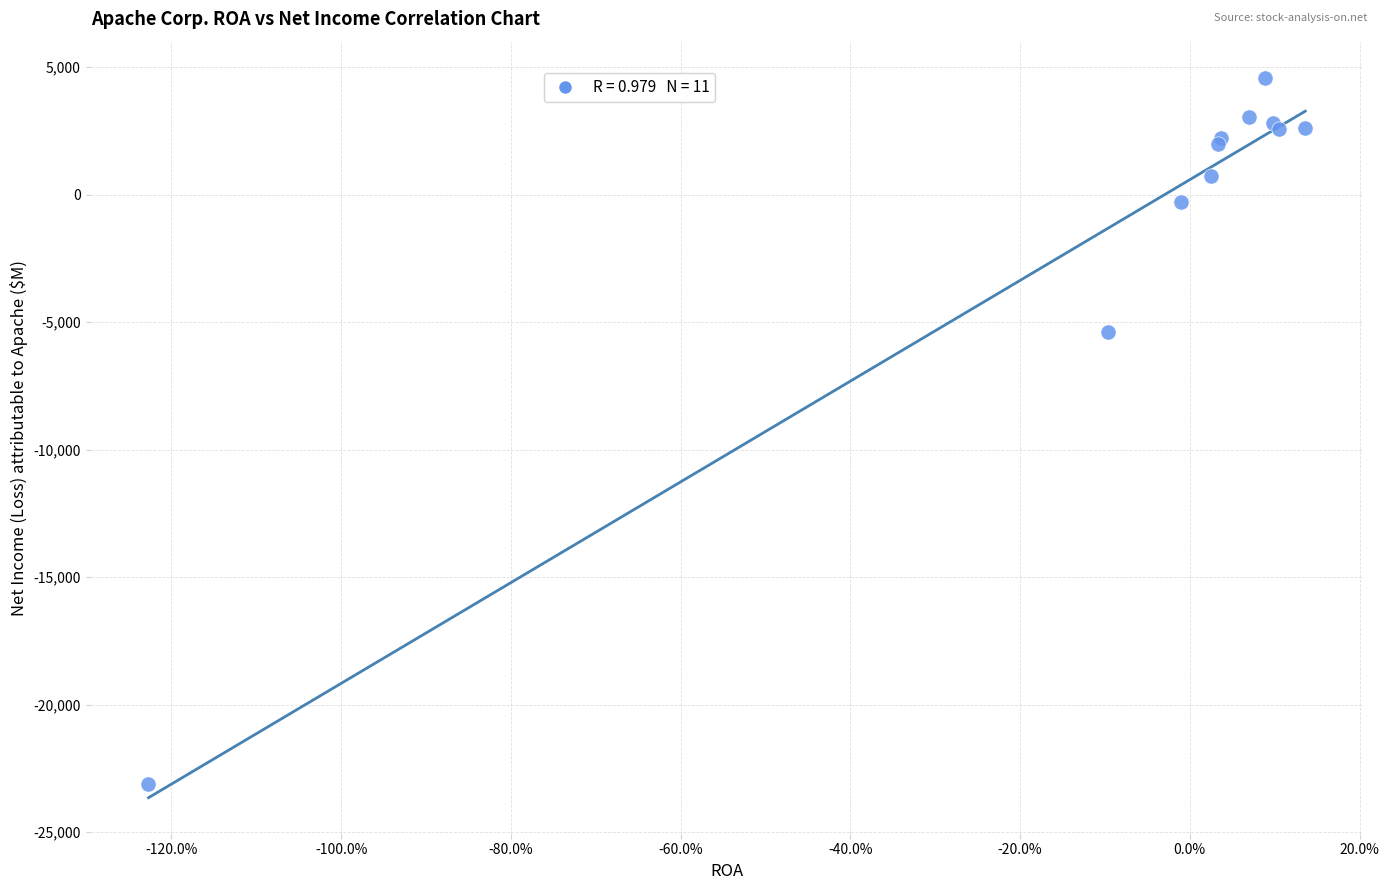

What Y value in the scatter plot is closest to -9267?

-5403